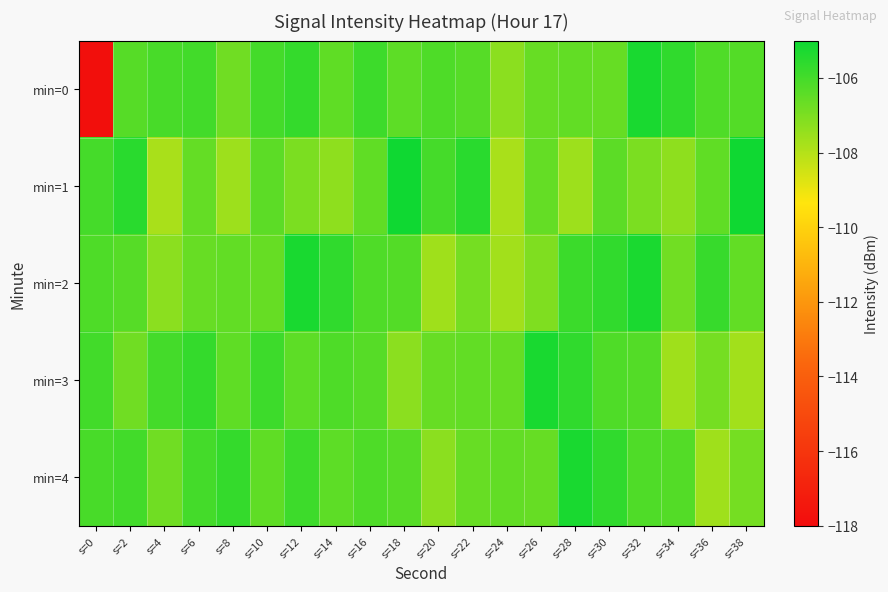

Which has a higher value, s=0 or s=14?

s=14